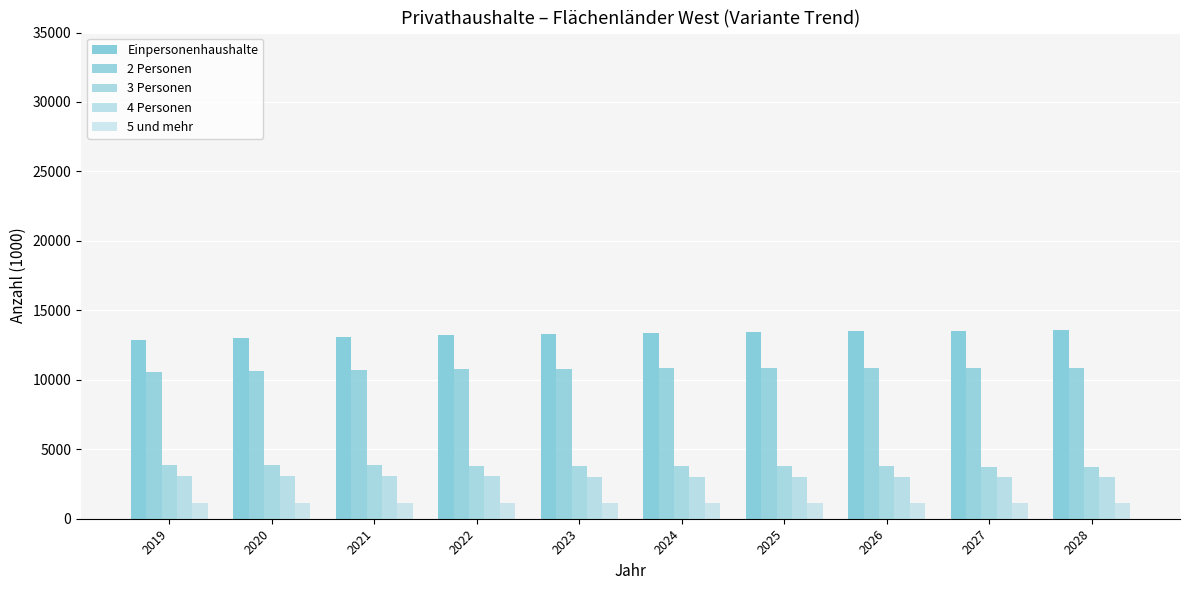

Is the value of 2 Personen at 2027 greater than the value of Einpersonenhaushalte at 2019?

No